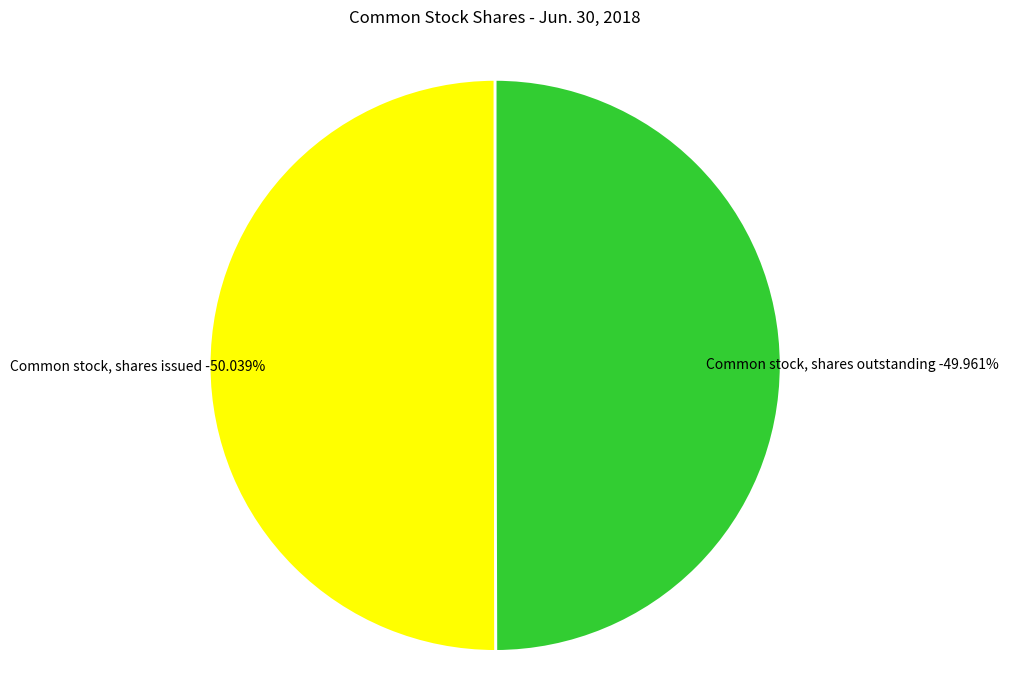

Which category has the smallest portion of the pie?

Common stock, shares outstanding